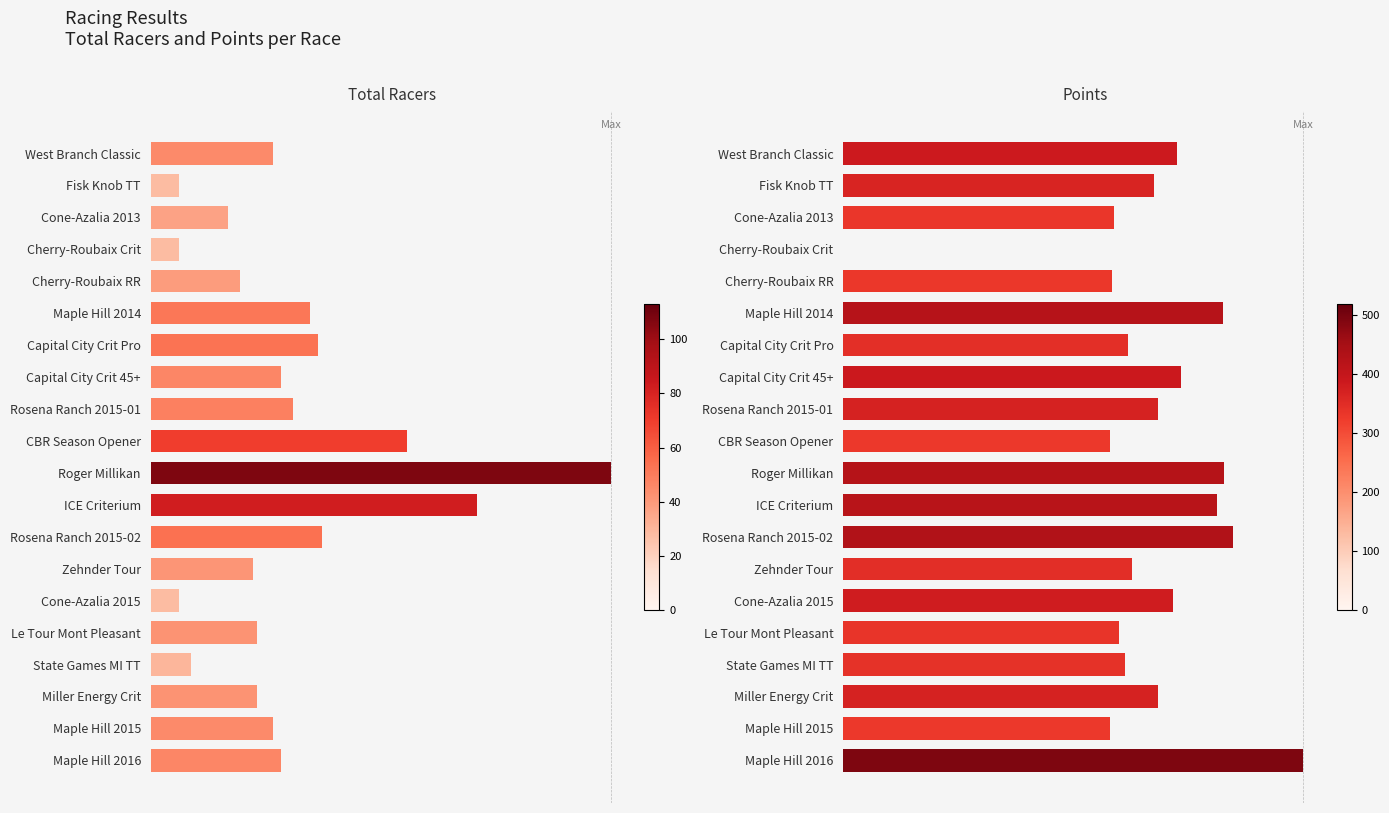

The value of Points at Miller Energy Crit is 526.9. True or false?

False